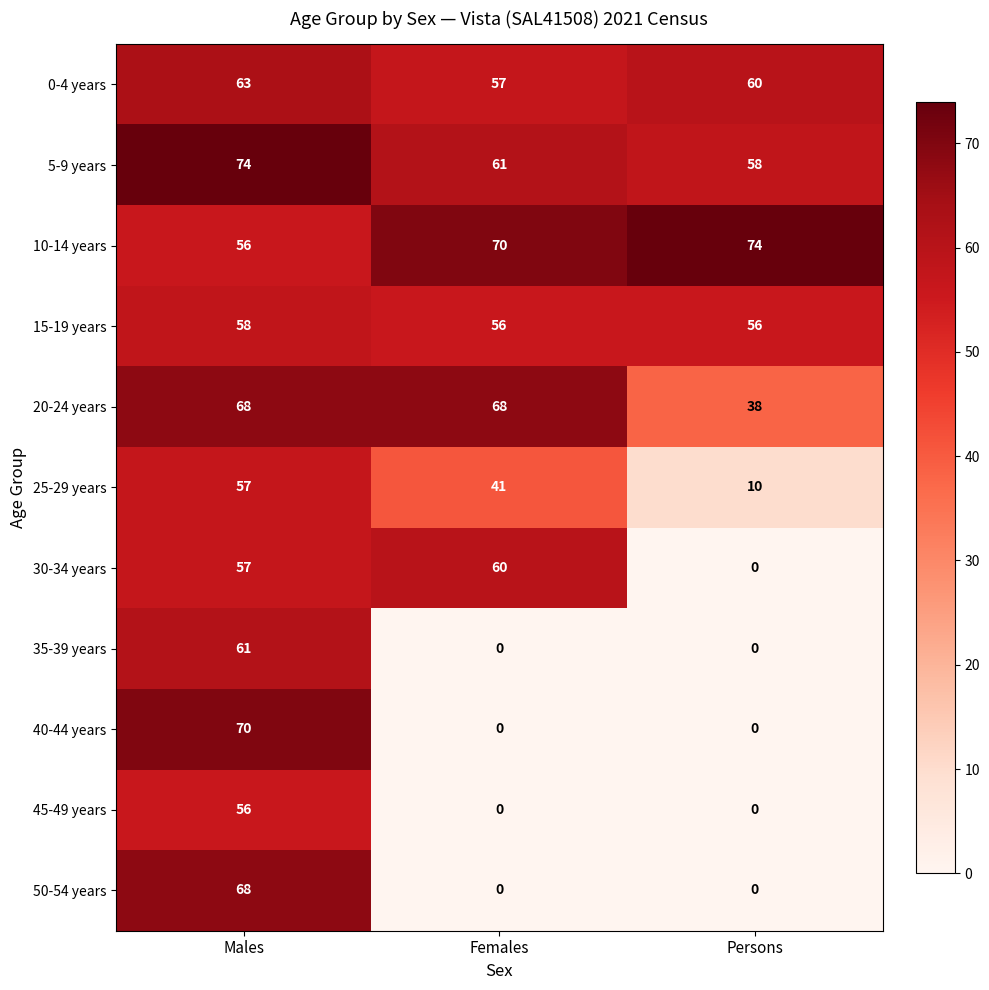

How many 40-44 years values are between 0 and 70?

3